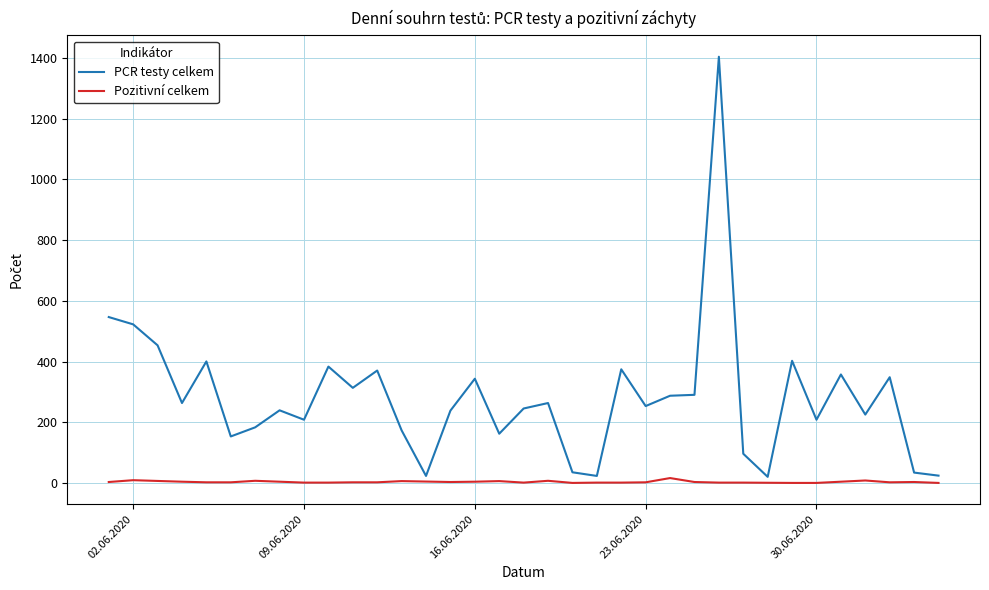

What is the approximate value at 13.06.2020, to the nearest 100?

200